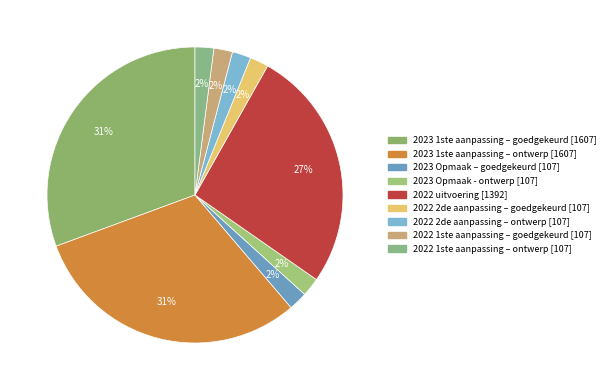

How many segments does this pie chart have?

9